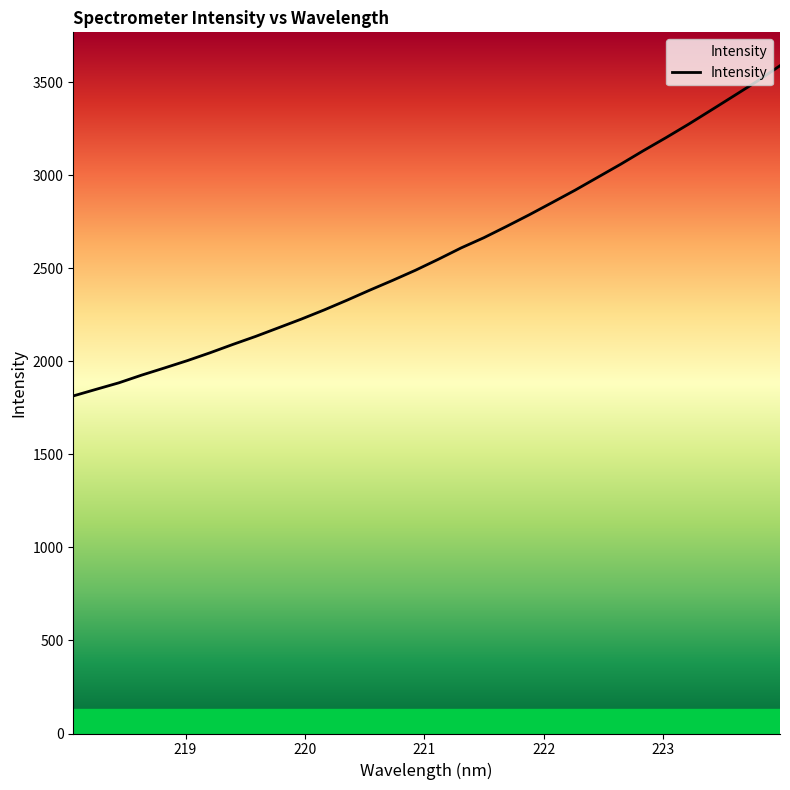

What is the difference between the maximum and minimum values?

1774.8